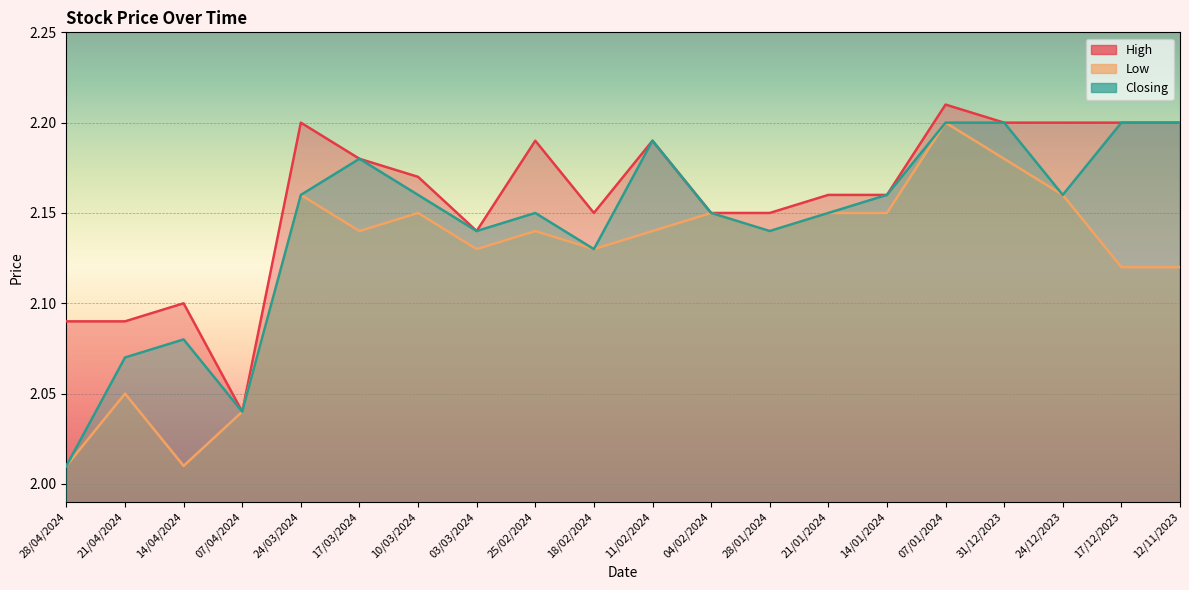

Reading left to right, transcribe all the data shown in this chart.

High: 2.1	2.1	2.1	2.0	2.2	2.2	2.2	2.1	2.2	2.1	2.2	2.1	2.1	2.2	2.2	2.2	2.2	2.2	2.2	2.2
Low: 2.0	2.0	2.0	2.0	2.2	2.1	2.1	2.1	2.1	2.1	2.1	2.1	2.1	2.1	2.1	2.2	2.2	2.2	2.1	2.1
Closing: 2.0	2.1	2.1	2.0	2.2	2.2	2.2	2.1	2.1	2.1	2.2	2.1	2.1	2.1	2.2	2.2	2.2	2.2	2.2	2.2